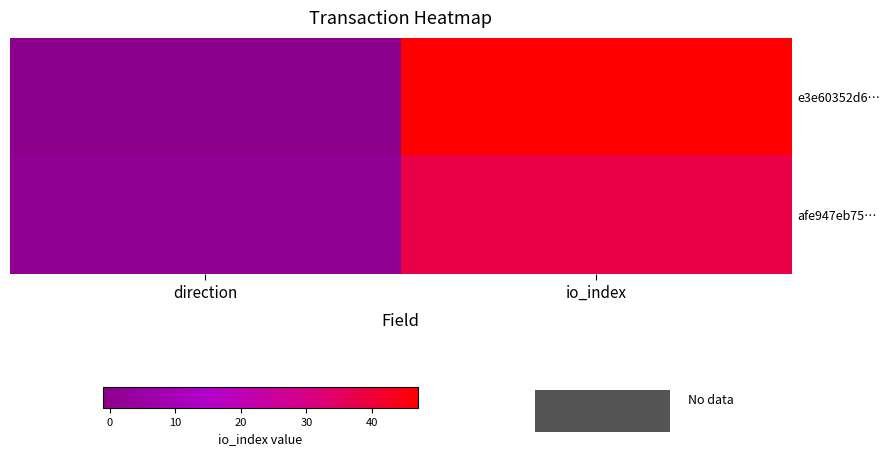

At direction, list the series in order from smallest to largest.

e3e60352d6…, afe947eb75…